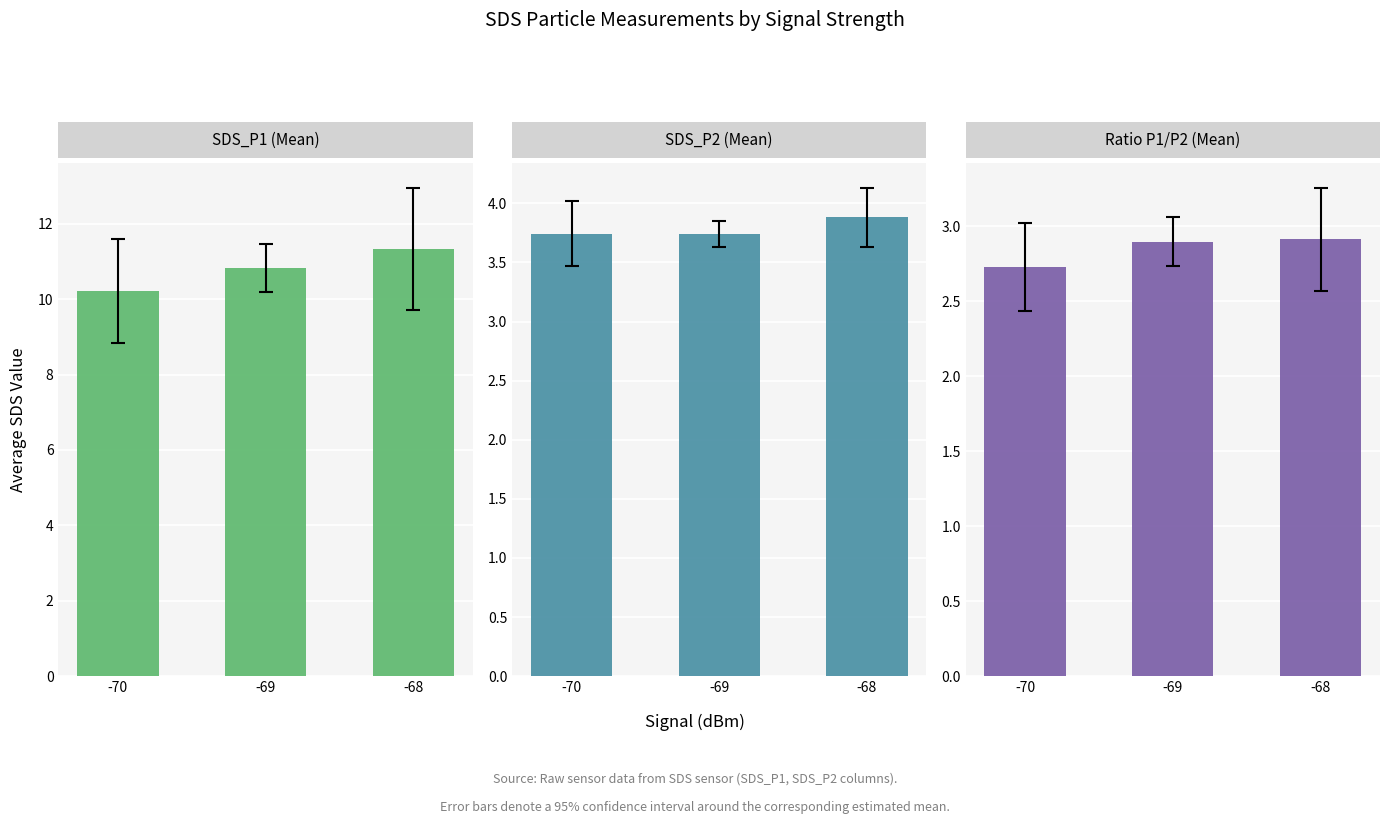

What is the smallest value displayed?

2.7